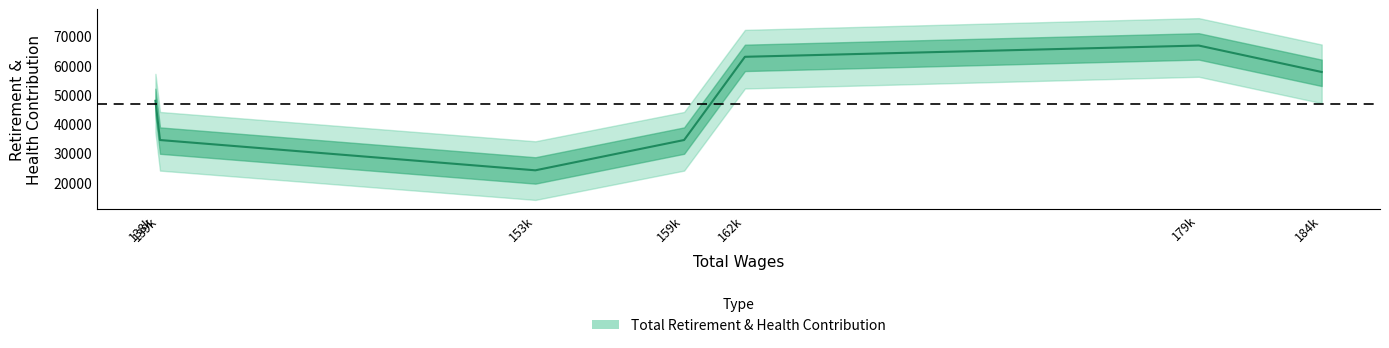

How many lines are shown in the chart?

1